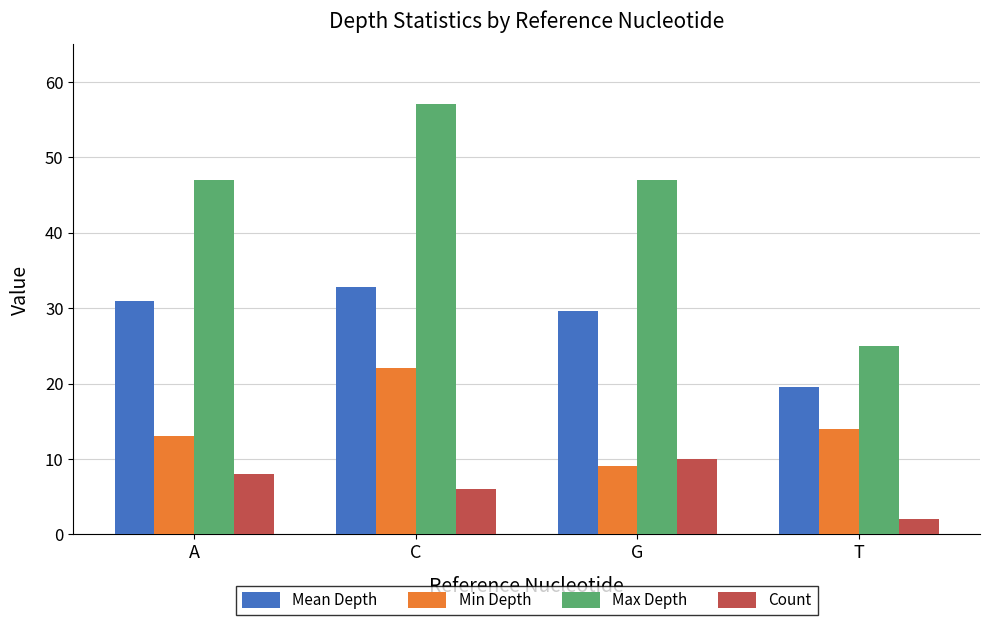

What is the spread (max minus min) of values at C?

51.0